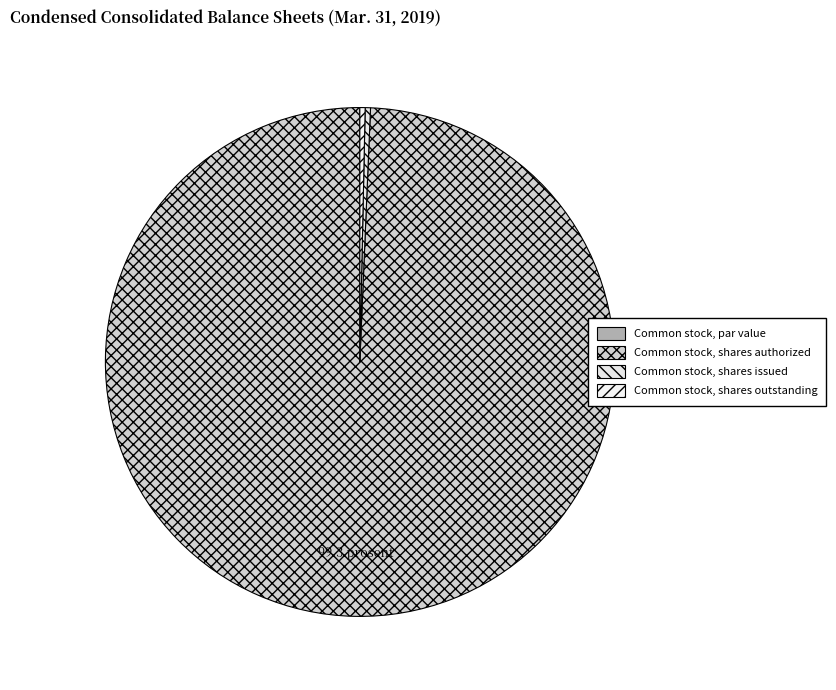

Count the number of slices in the pie.

4